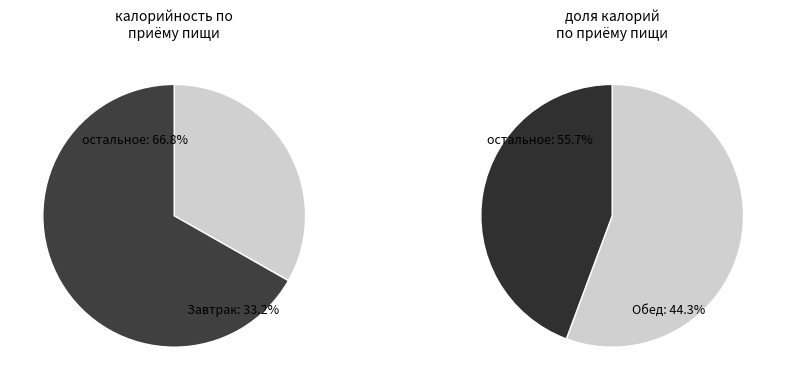

Between Завтрак and Полдник, which is larger?

Завтрак